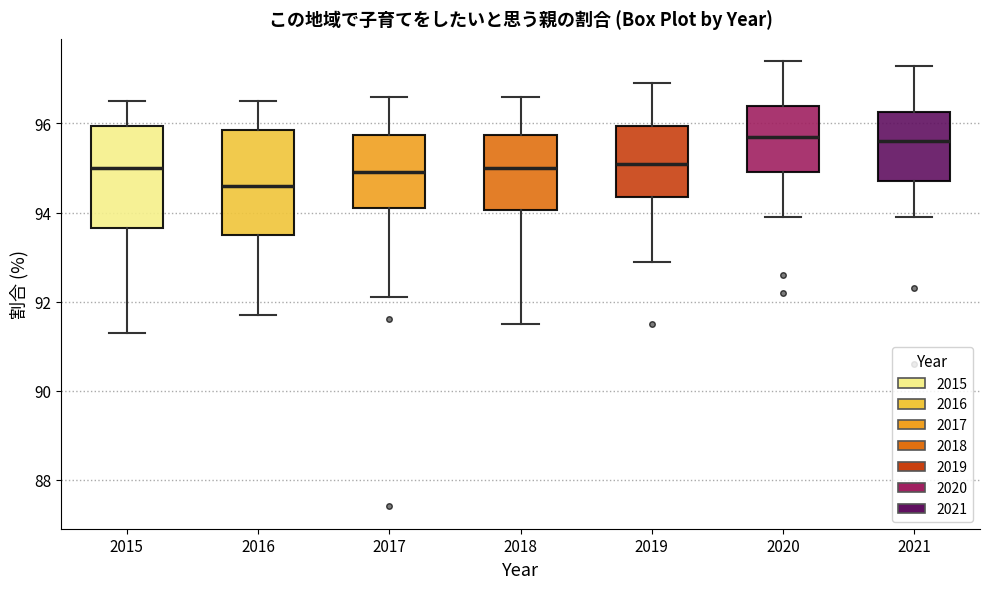

Reading left to right, read every box against the y-axis: the position of its median line, the range the box covers, and the ends of its whiskers. The values are not printed on the chart, so give them approximately, as read against the axis.

2015: median 95.0, box 93.6 to 96.0, whiskers 91.4 to 96.6
2016: median 94.6, box 93.6 to 95.8, whiskers 91.8 to 96.6
2017: median 95.0, box 94.2 to 95.8, whiskers 92.2 to 96.6
2018: median 95.0, box 94.0 to 95.8, whiskers 91.6 to 96.6
2019: median 95.2, box 94.4 to 96.0, whiskers 93.0 to 97.0
2020: median 95.8, box 95.0 to 96.4, whiskers 94.0 to 97.4
2021: median 95.6, box 94.8 to 96.2, whiskers 94.0 to 97.4